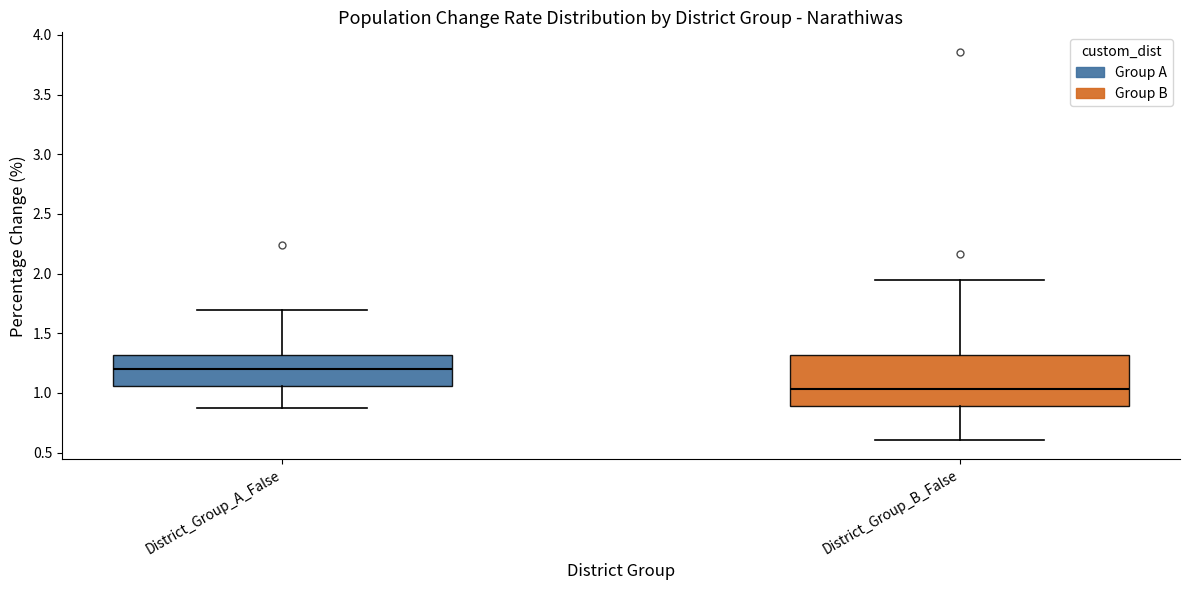

Comparing the boxes themselves (not the whiskers), which one is the tallest?

District_Group_B_False